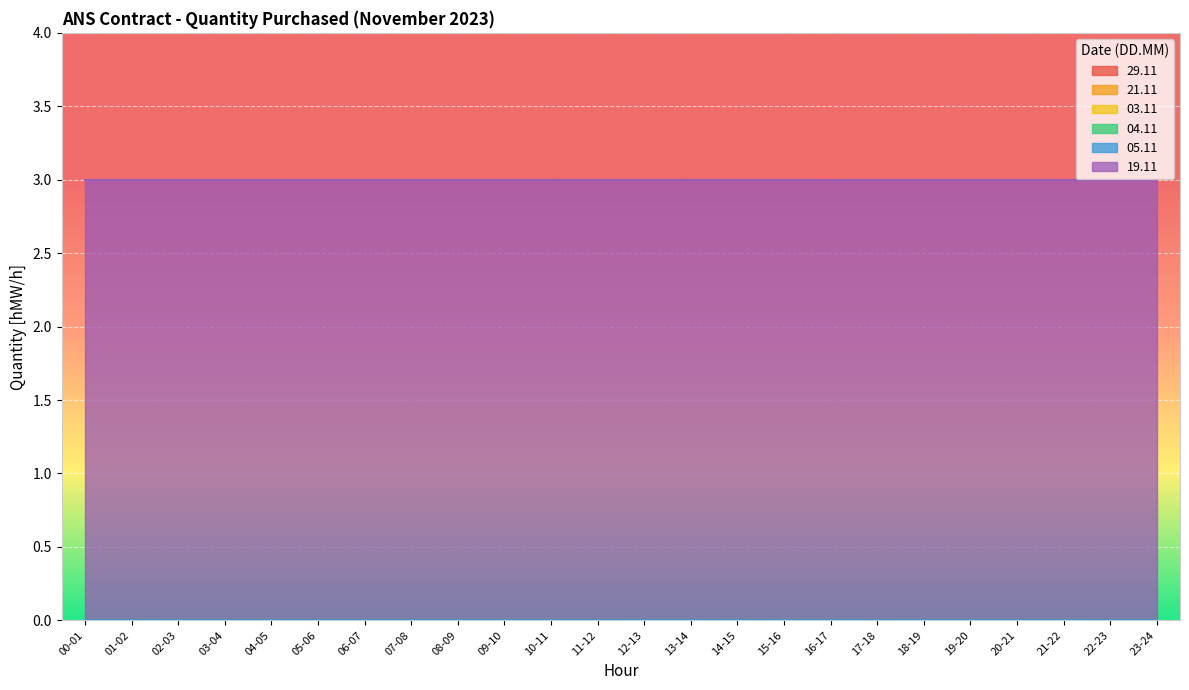

True or false: 03.11 and 04.11 cross at least once.

False